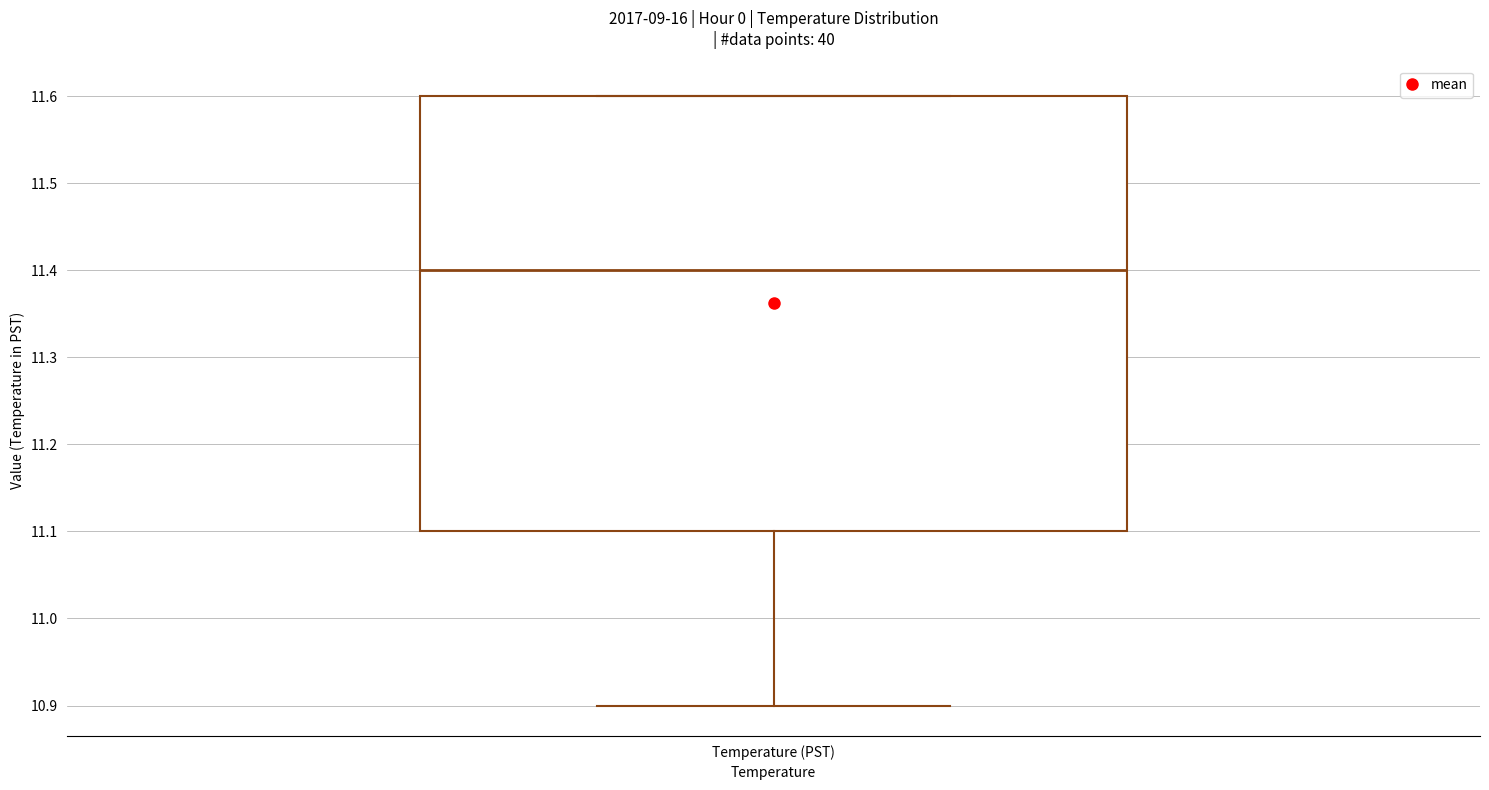

Transcribe this box plot: give where the median line is, the range the box spans, and where the two whiskers end, as read against the y-axis. The values are not printed on the chart, so give them approximately, as read against the axis.

median 11.4, box 11.1 to 11.6, whiskers 10.9 to 11.6